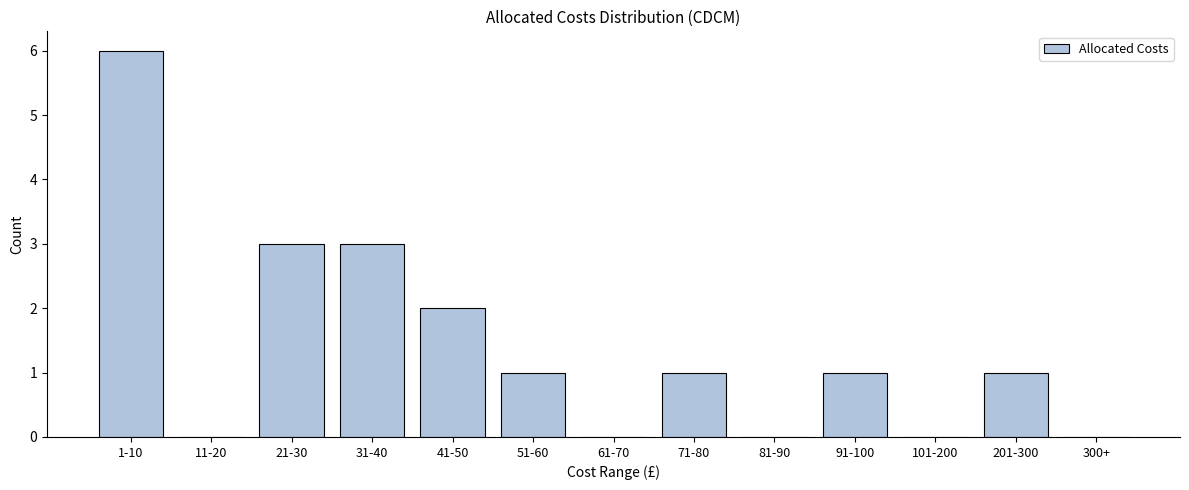

Reading left to right, extract all data points from this chart.

1-10=6	11-20=0	21-30=3	31-40=3	41-50=2	51-60=1	61-70=0	71-80=1	81-90=0	91-100=1	101-200=0	201-300=1	300+=0